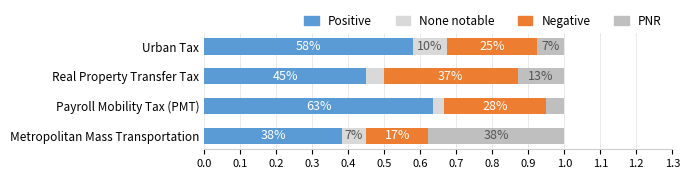

Which series has the largest total across all categories?

Positive